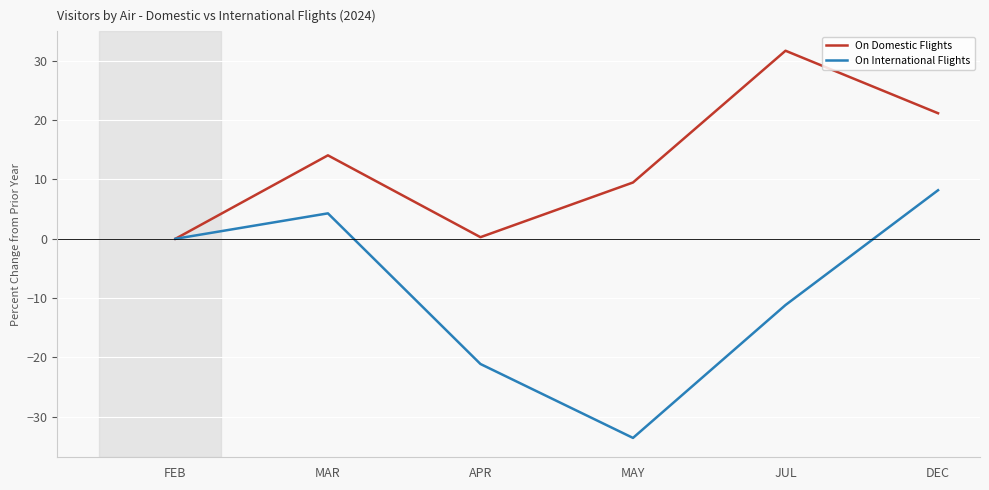

Does the chart display data point markers on the line(s)?

No